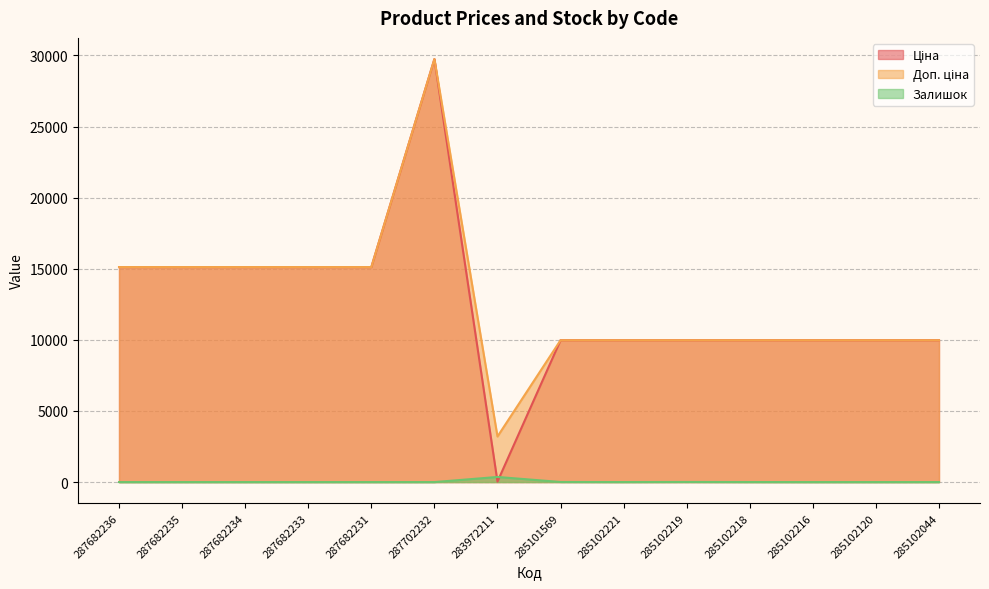

True or false: Залишок and Доп. ціна intersect in this chart.

False